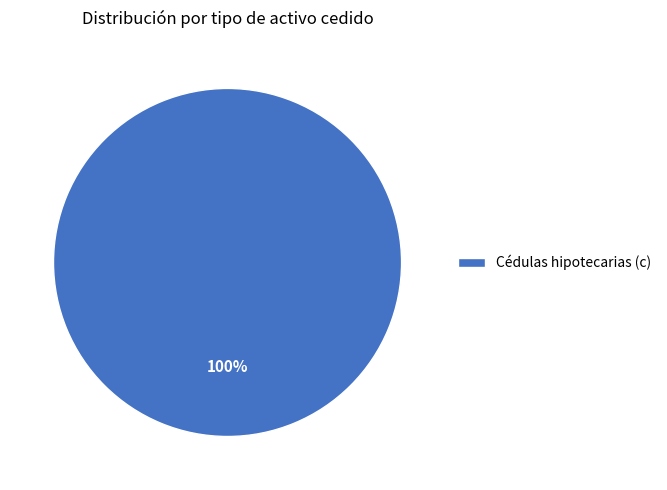

How many segments does this pie chart have?

1